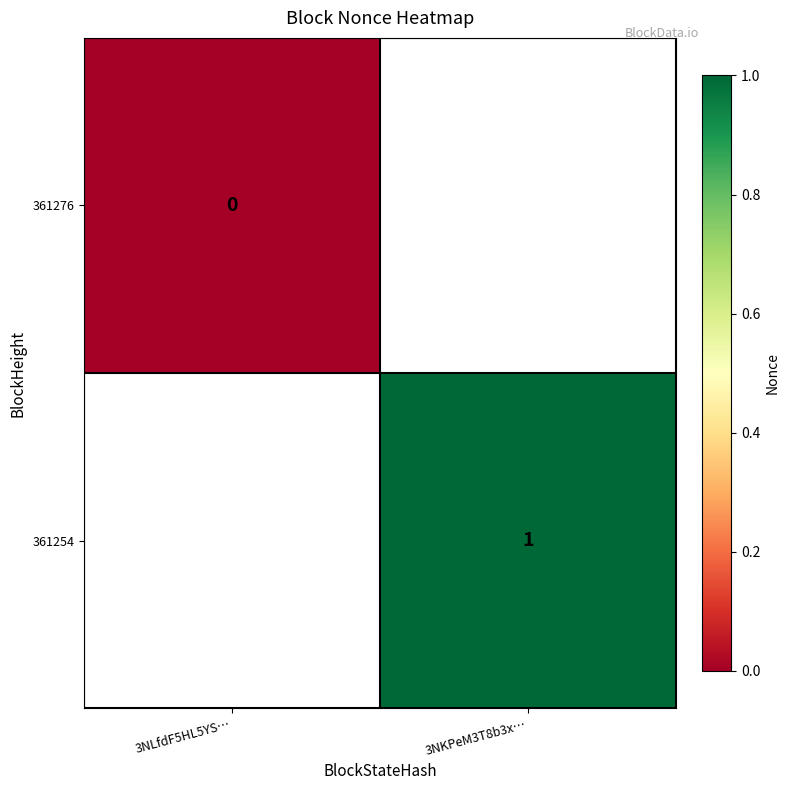

At which category does the chart reach its peak across all series?

3NKPeM3T8b3x…